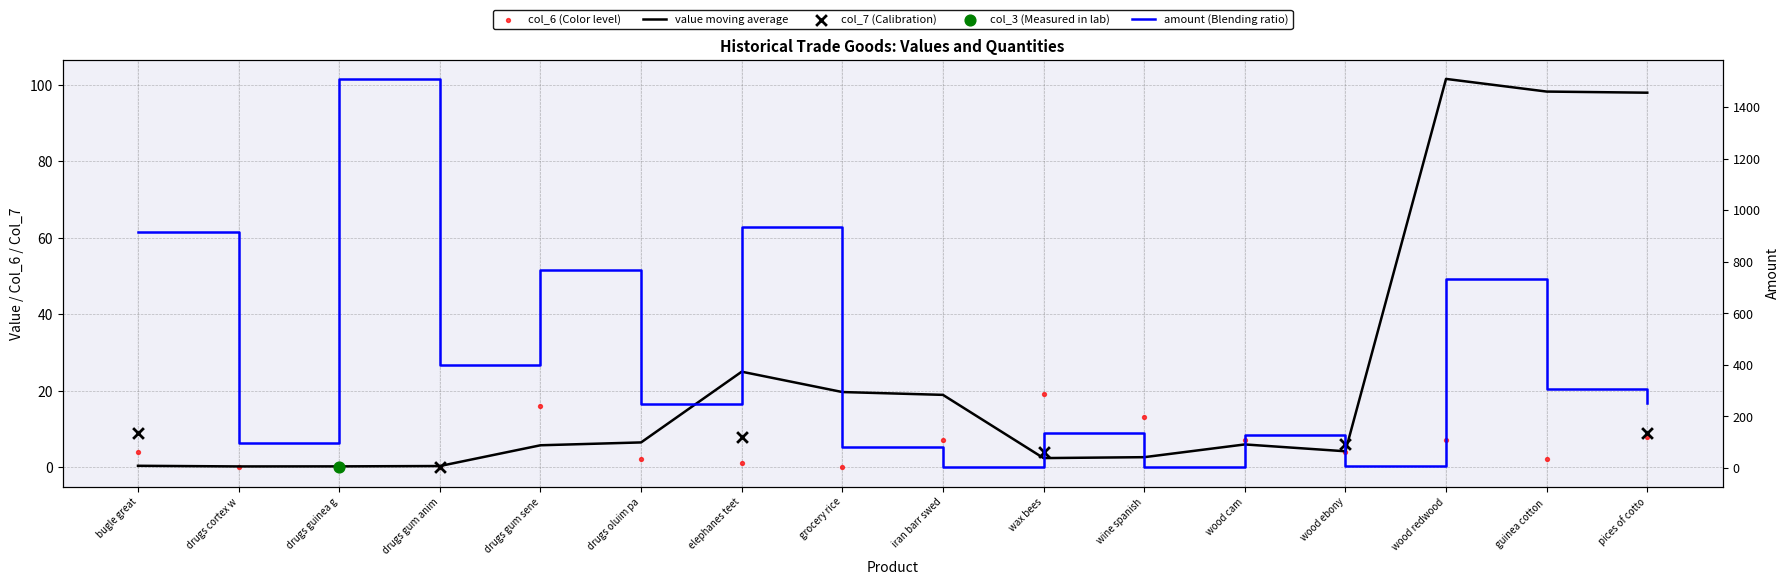

At how many categories does at least one series exceed 132?

10